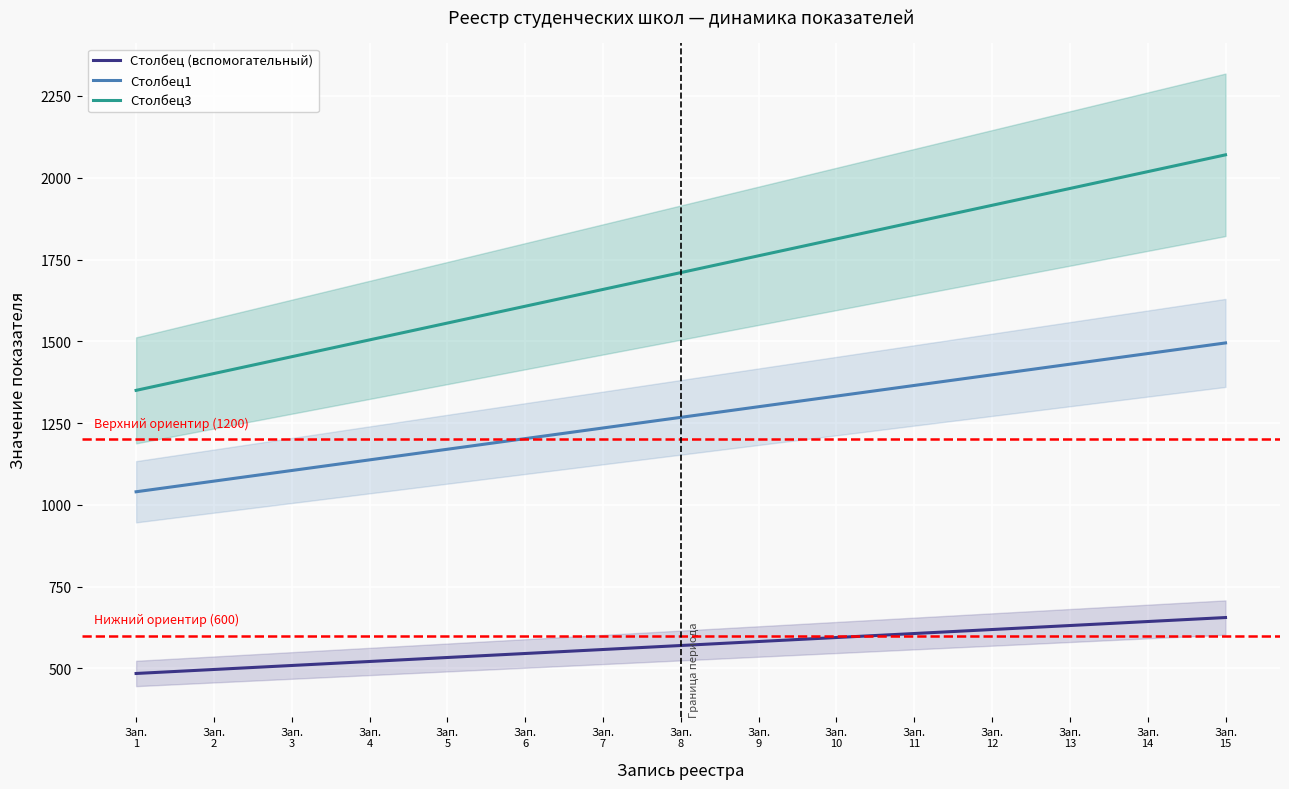

True or false: Столбец (вспомогательный) has more than 0 interior local peaks.

False